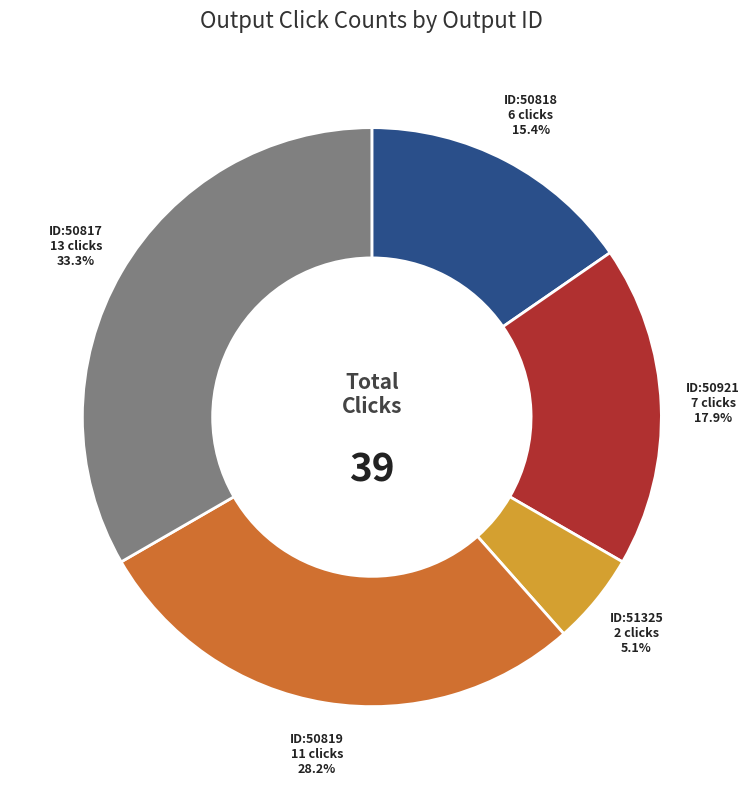

Is there any slice that represents more than half of the pie?

No